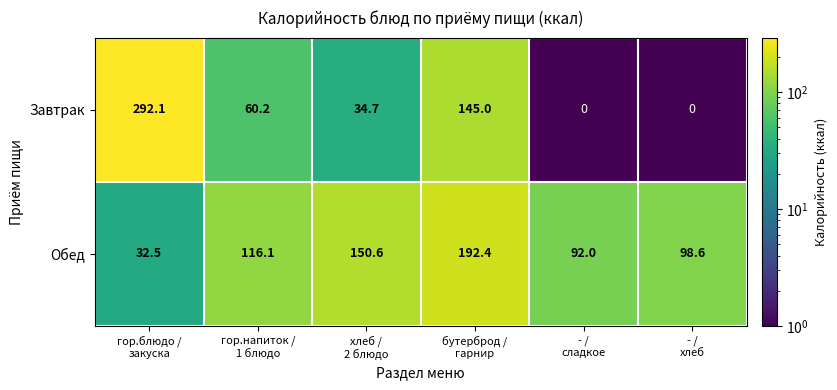

What is the difference between the maximum and minimum values in the Обед series?

159.9